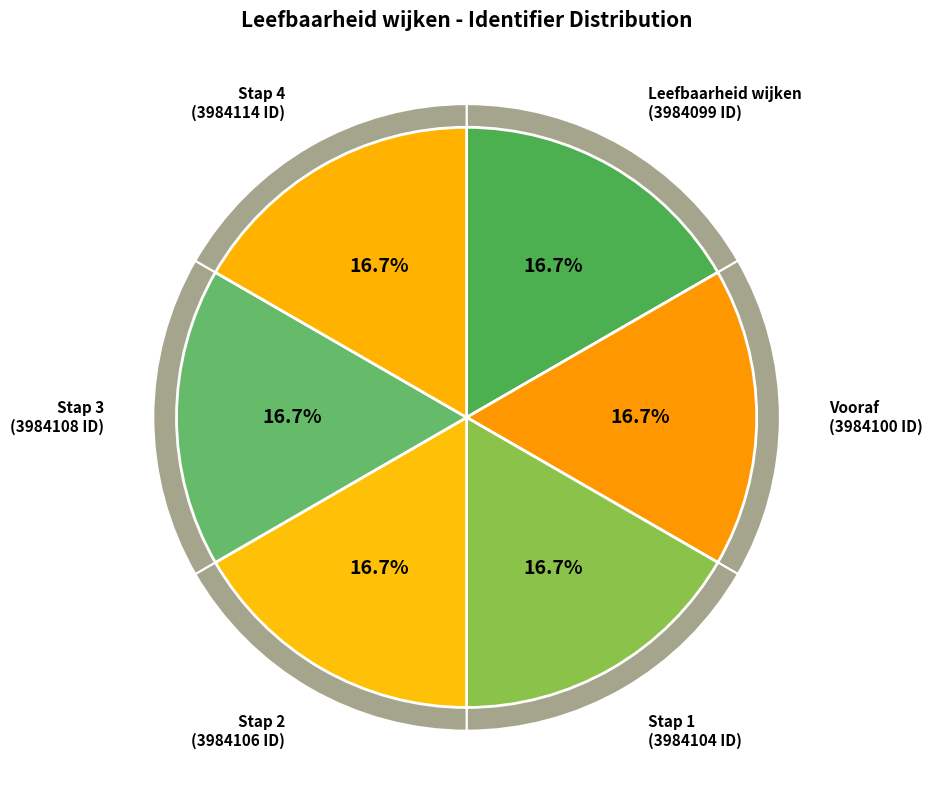

The Stap 4 slice represents 17% of the pie. True or false?

True